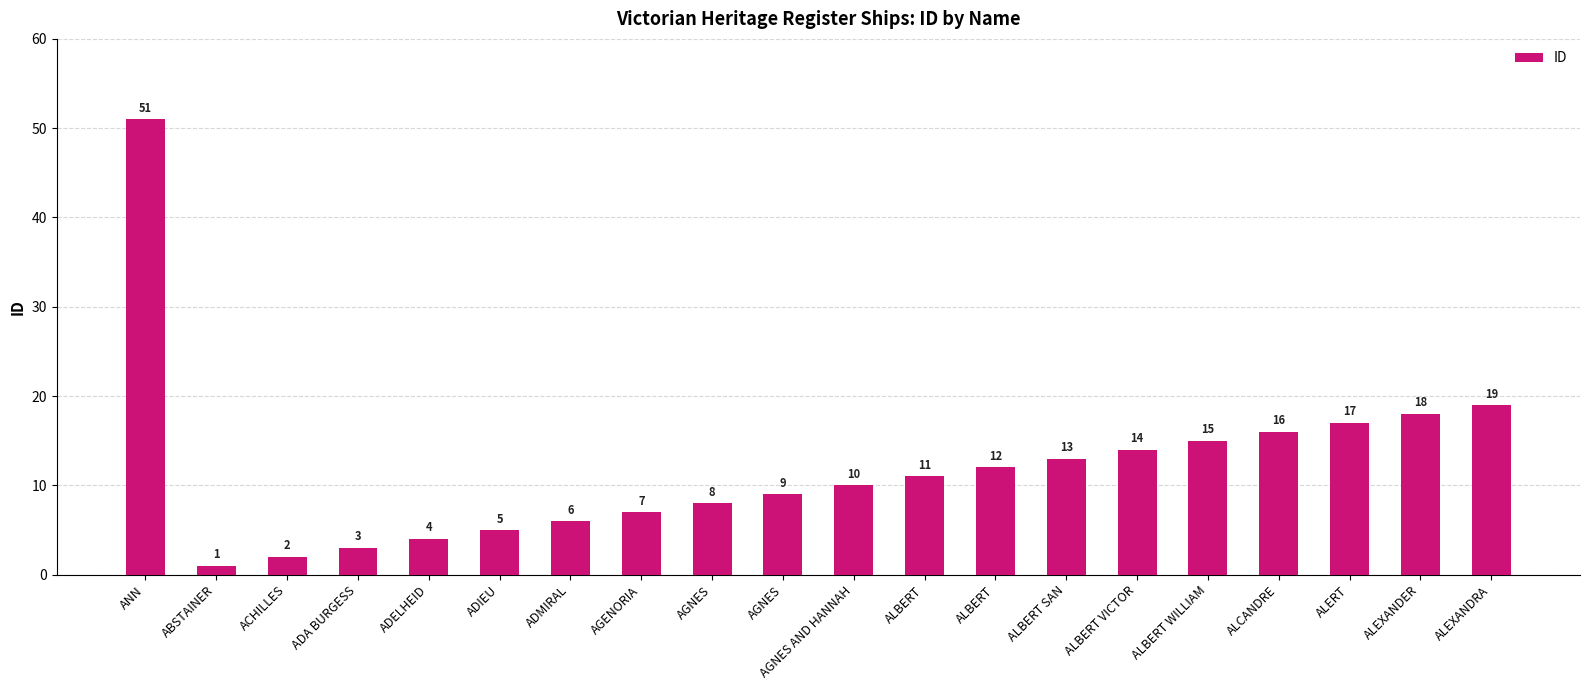

How many data points are less than 11?

10